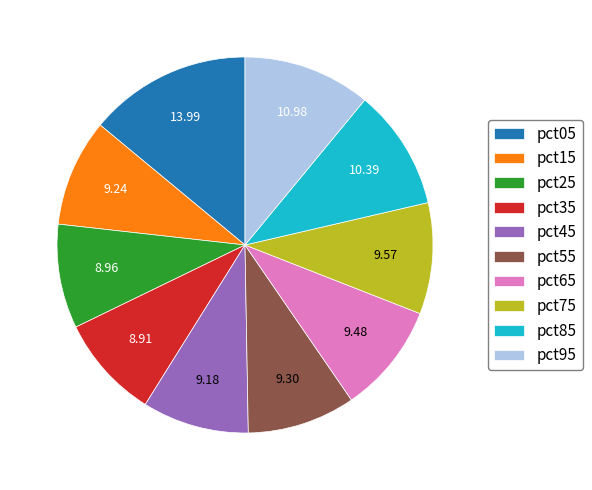

Do pct25 and pct75 together represent more than half of the pie?

No